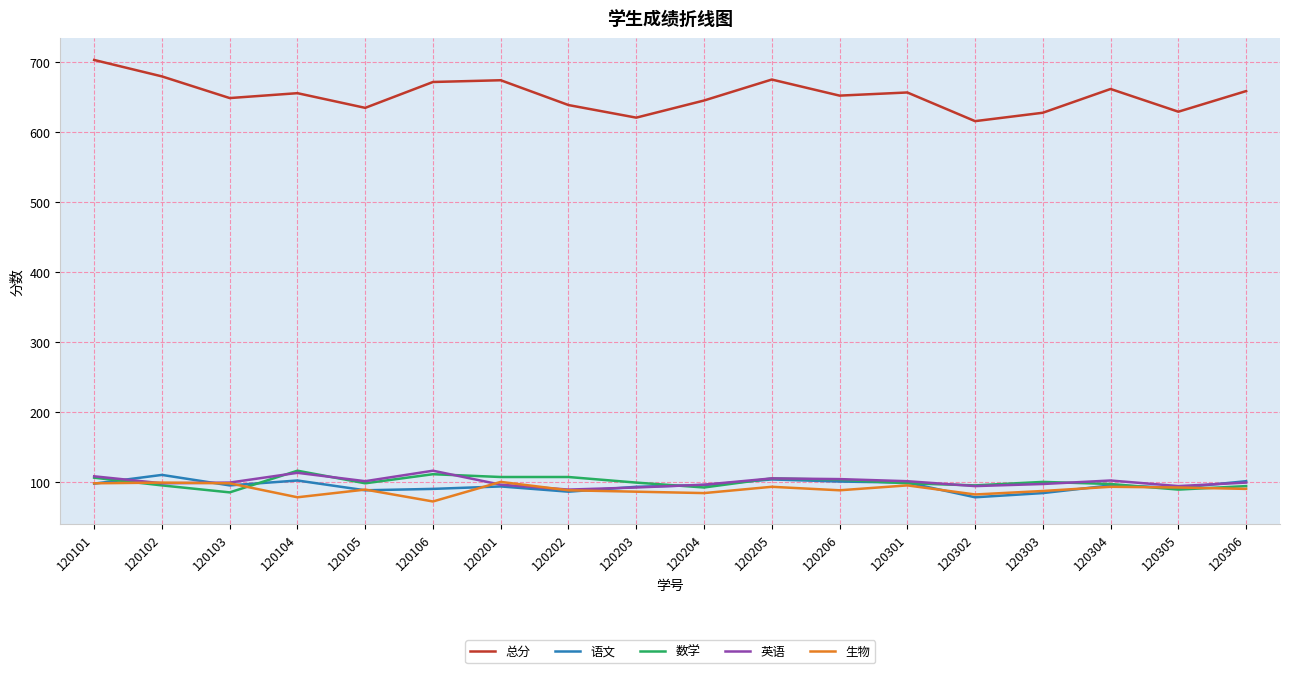

What is the difference between the 总分 values at 120201 and 120302?

58.5